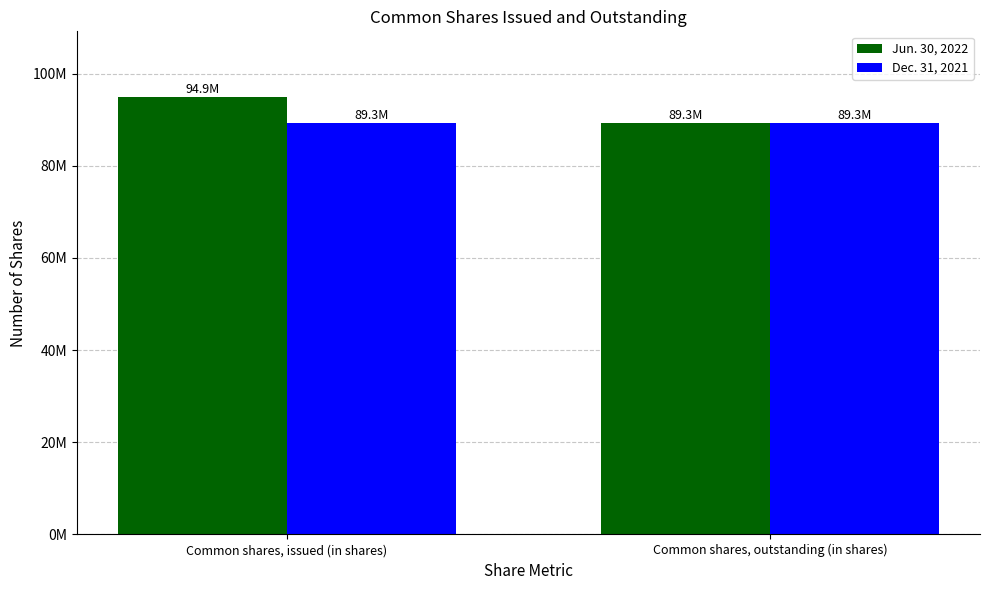

Is it true that Dec. 31, 2021 equals 89303545 at Common shares, outstanding (in shares)?

True